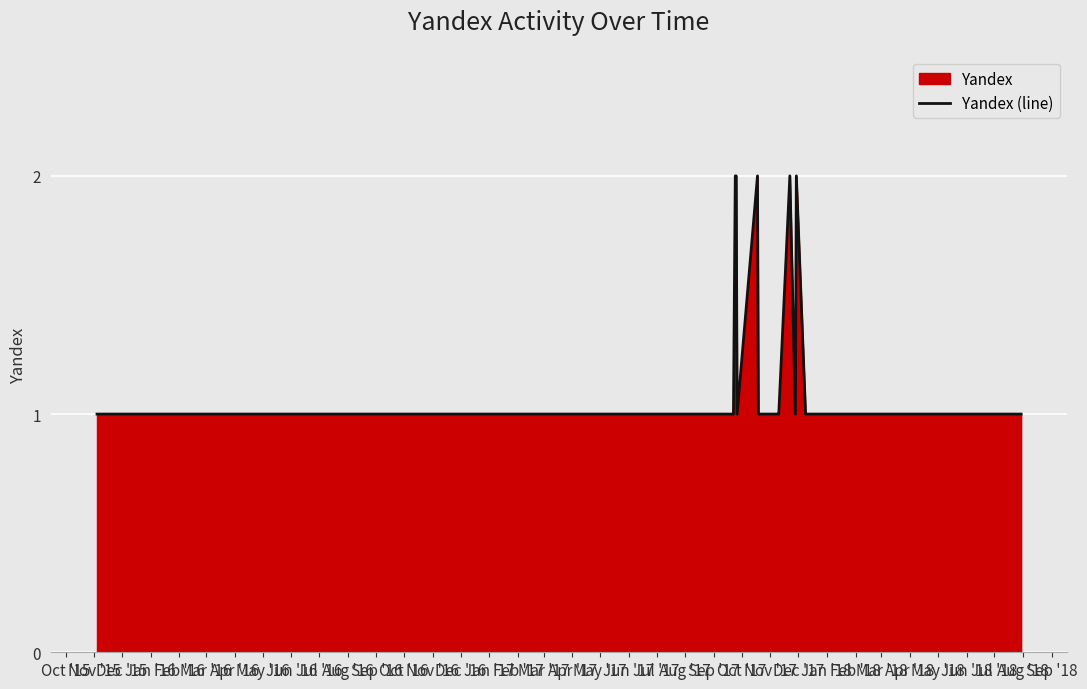

What is the value of the 24th point from the left?

1